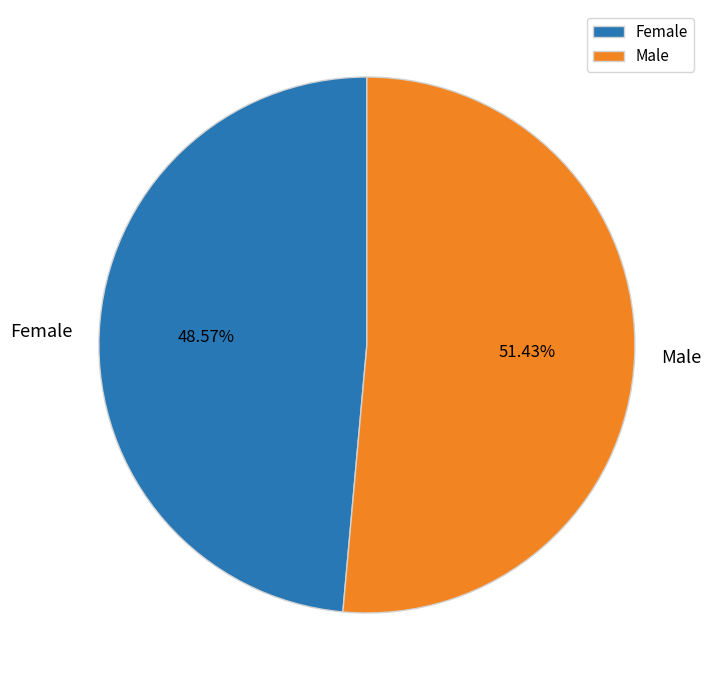

How many slices are in this pie chart?

2